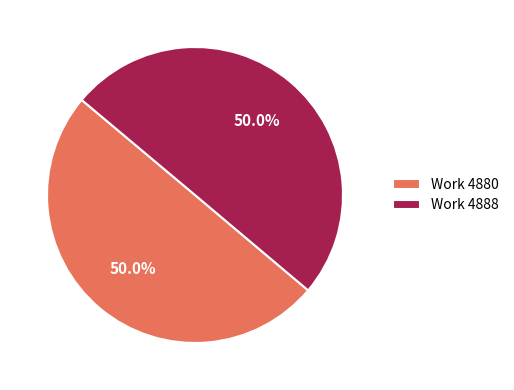

What portion of the pie excludes Work 4880?

50.0%